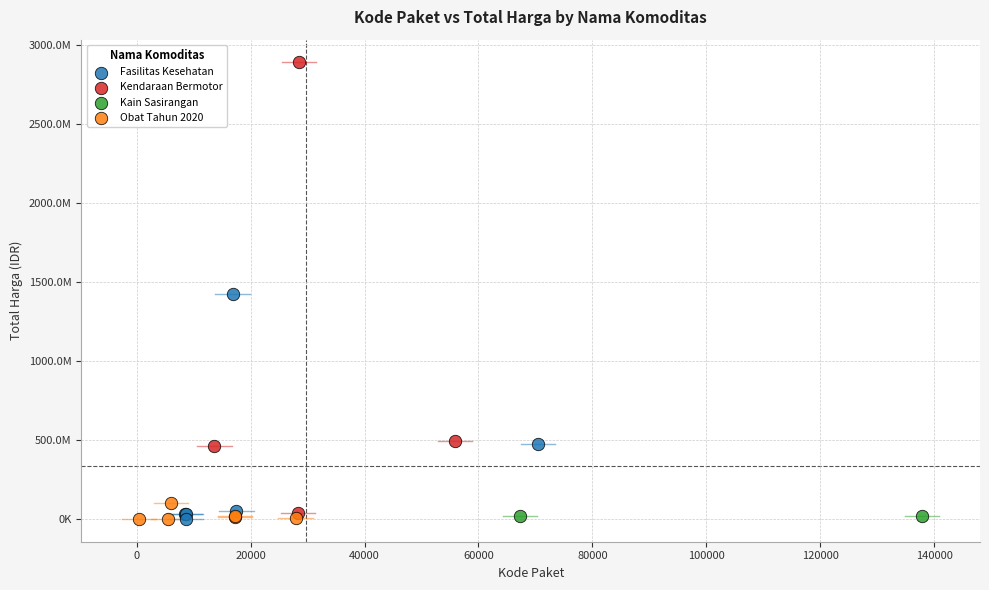

Which series has the largest Y range (max minus min)?

Kendaraan Bermotor